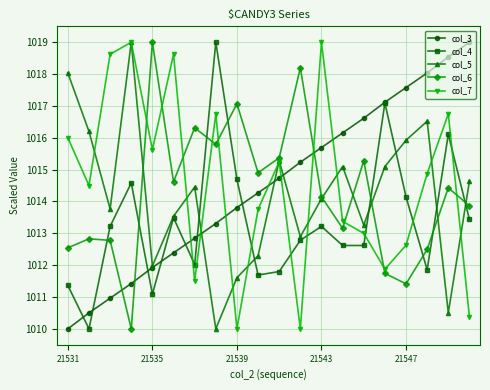

How many data points in col_6 are less than 1014?

9